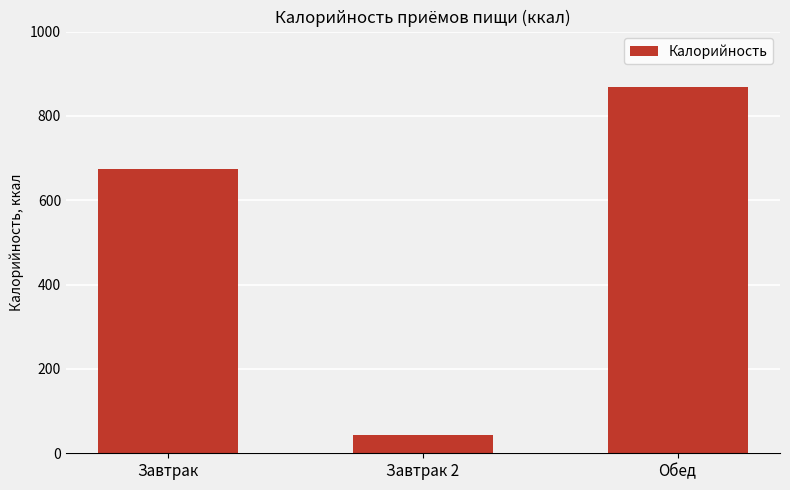

At which category does the chart reach its minimum across all series?

Завтрак 2